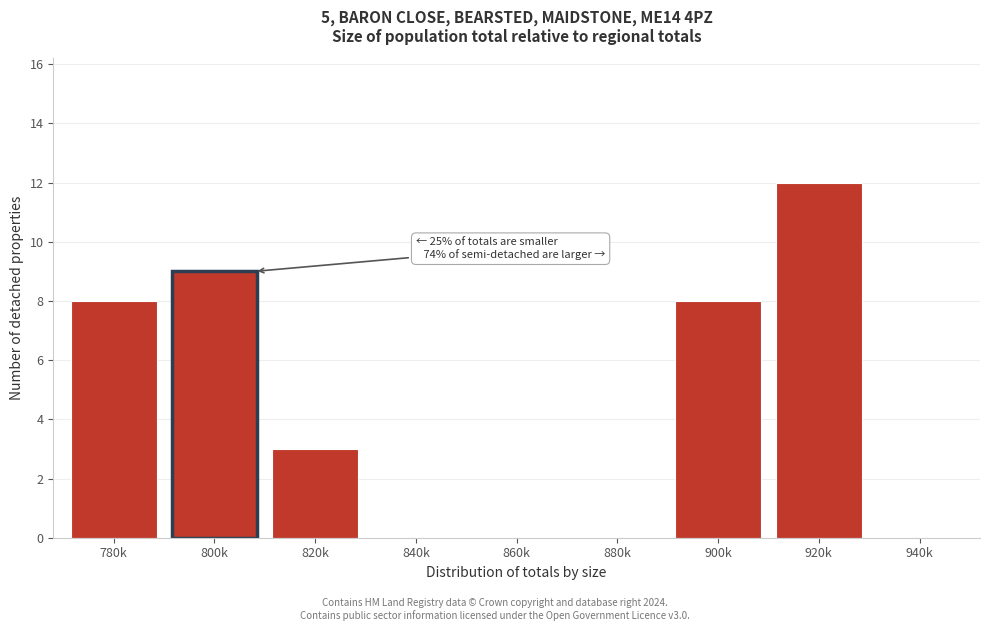

Reading right to left, what are all the values shown in this chart?

940k=0	920k=12	900k=8	880k=0	860k=0	840k=0	820k=3	800k=9	780k=8